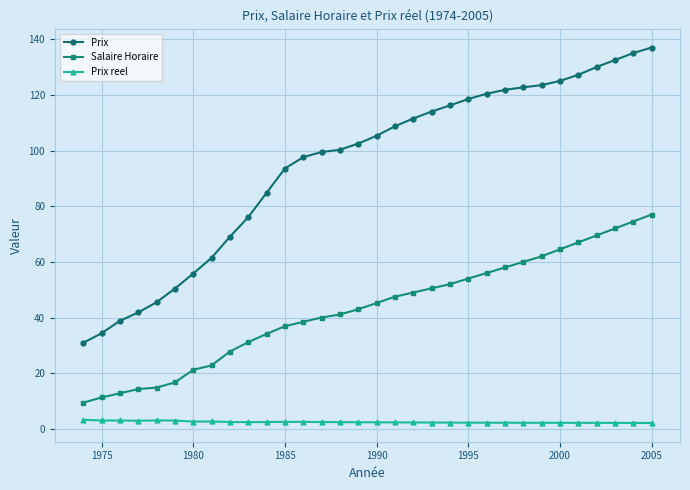

Which series has the widest spread of values?

Prix